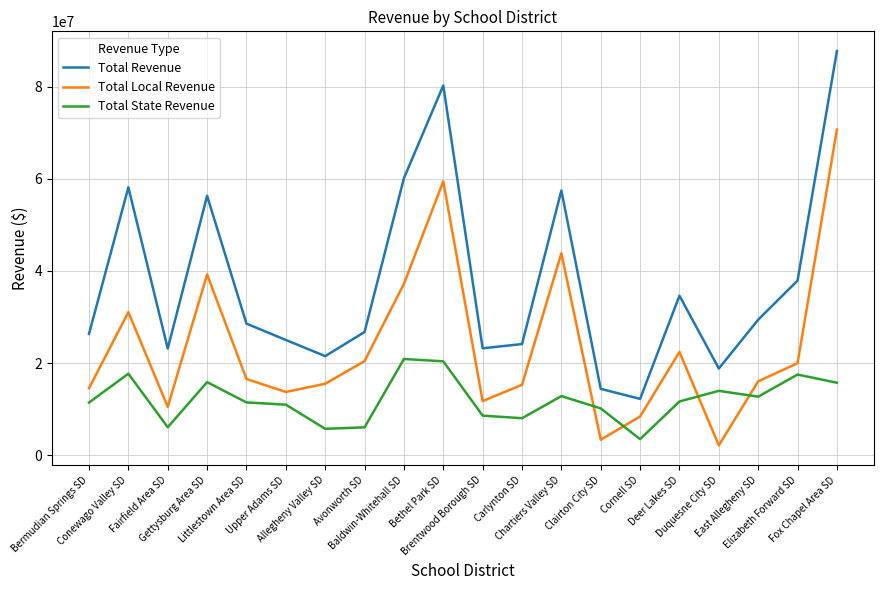

What is the minimum value for Total State Revenue?

3509976.0